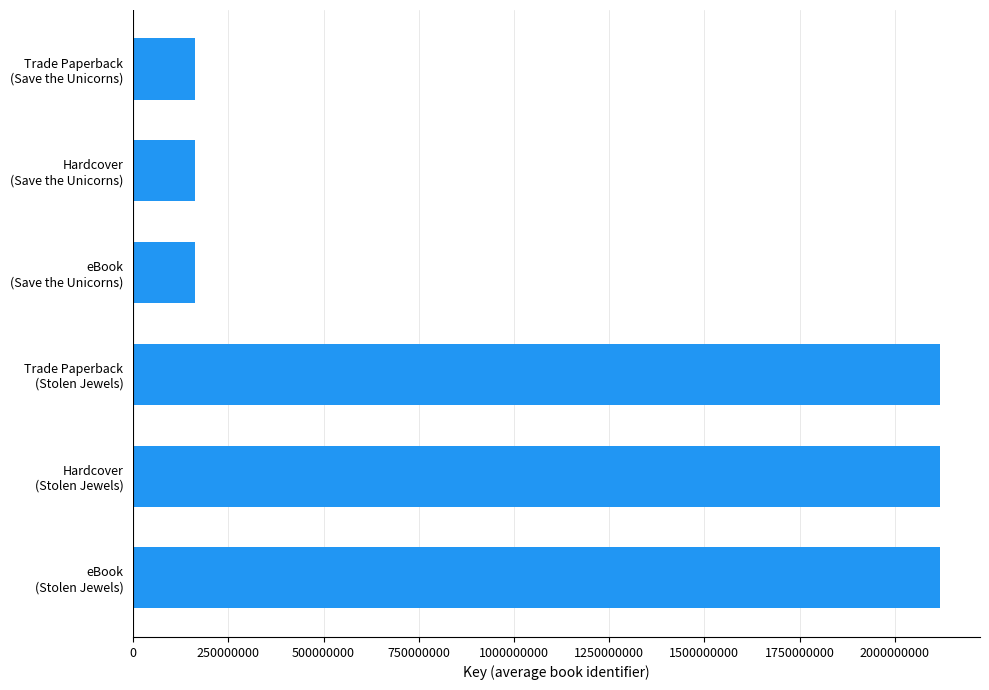

What is the average value?

1140022605